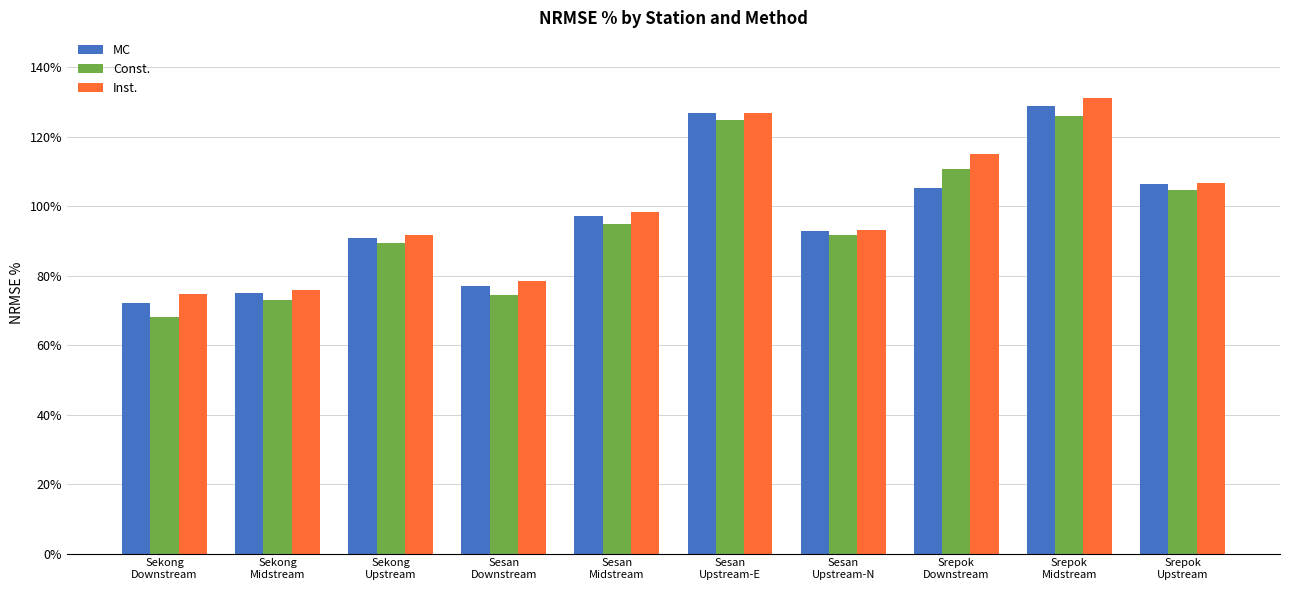

What is the difference between the highest and lowest values at Sekong
Midstream?

2.9